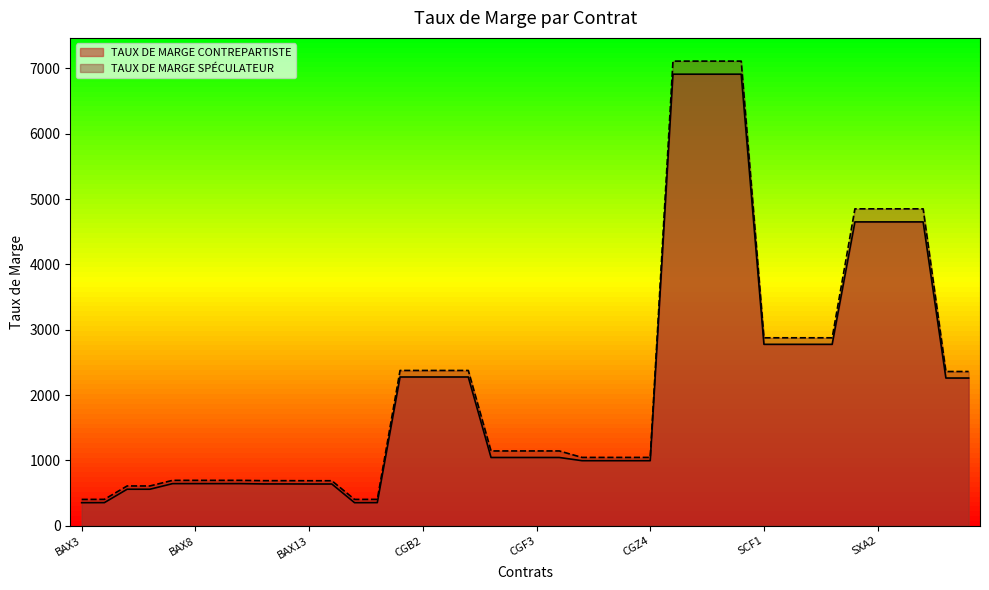

What is the spread (max minus min) of values at SXA4?

200